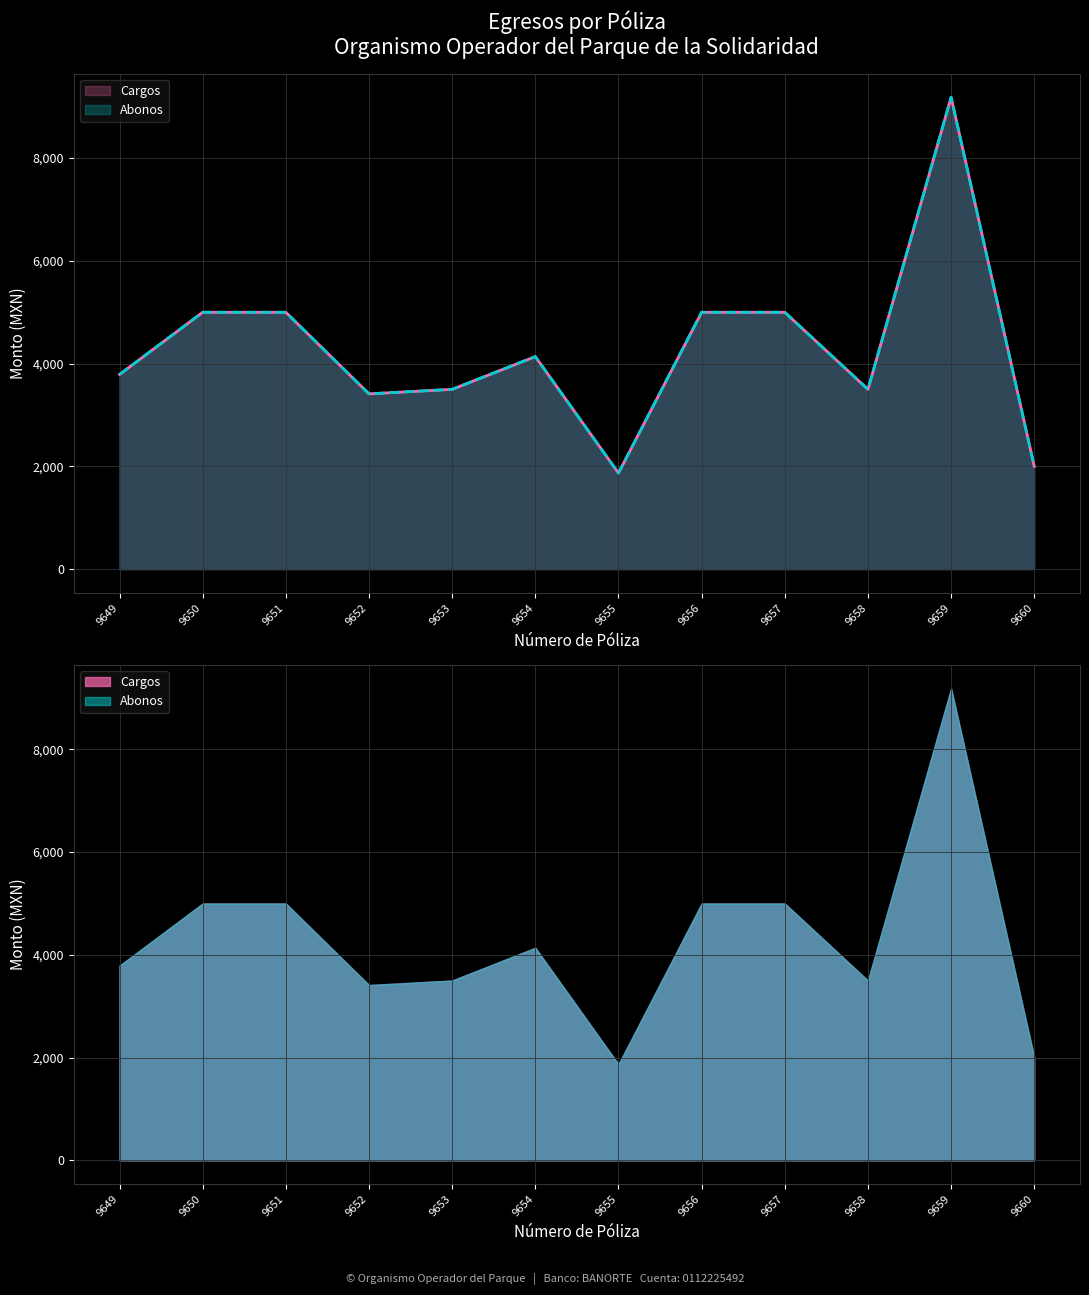

What is the difference between the maximum and minimum values in the Cargos series?

7314.2